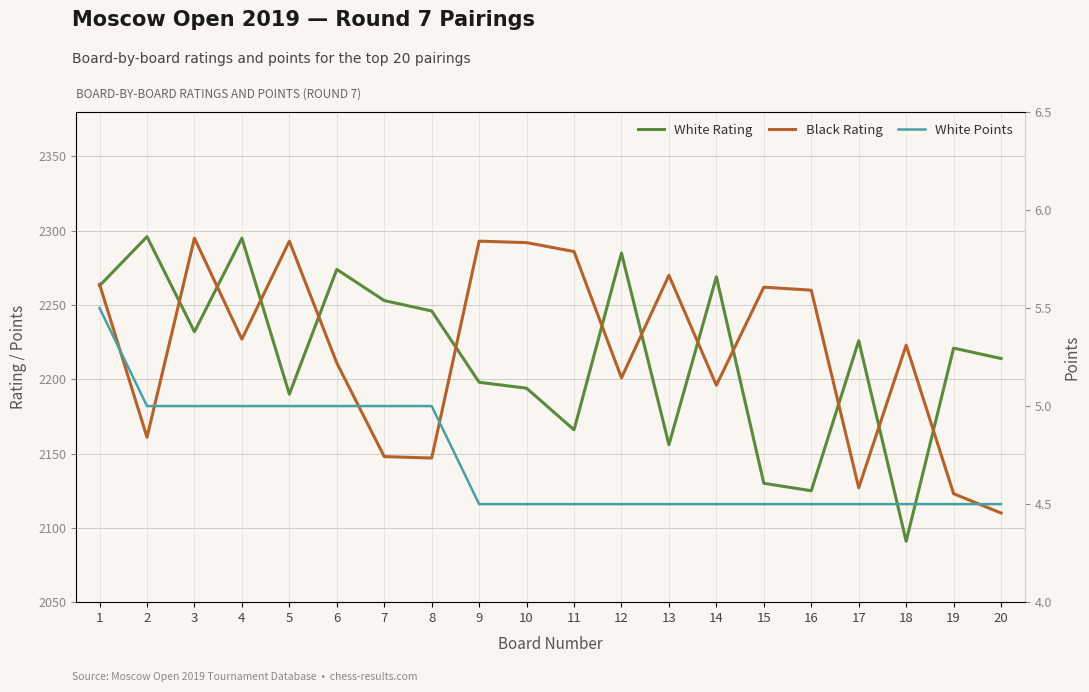

True or false: Black Rating and White Points intersect in this chart.

False